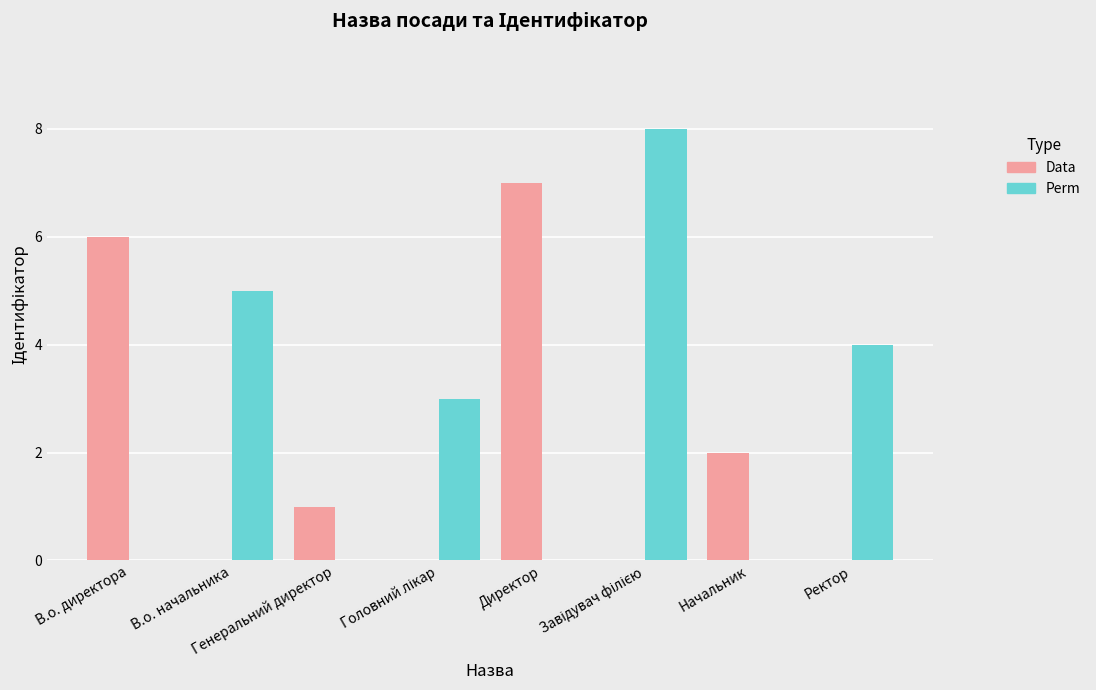

How many groups of bars are there?

8